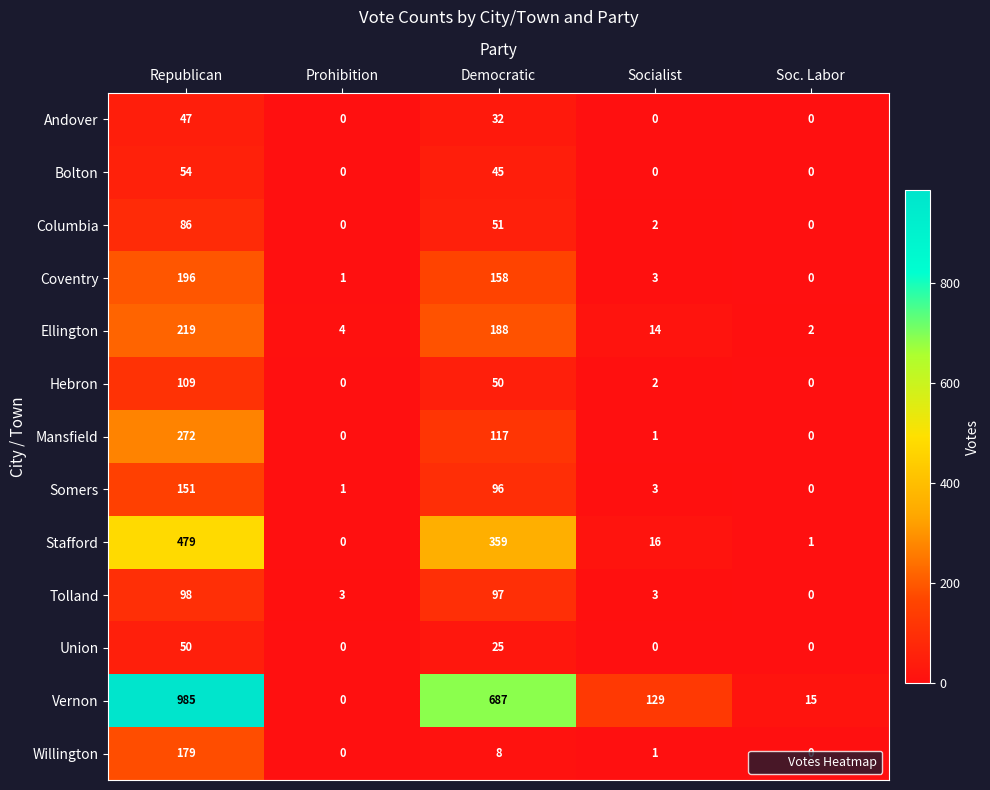

Rank the series by their maximum value, from highest to lowest.

Vernon, Stafford, Mansfield, Ellington, Coventry, Willington, Somers, Hebron, Tolland, Columbia, Bolton, Union, Andover